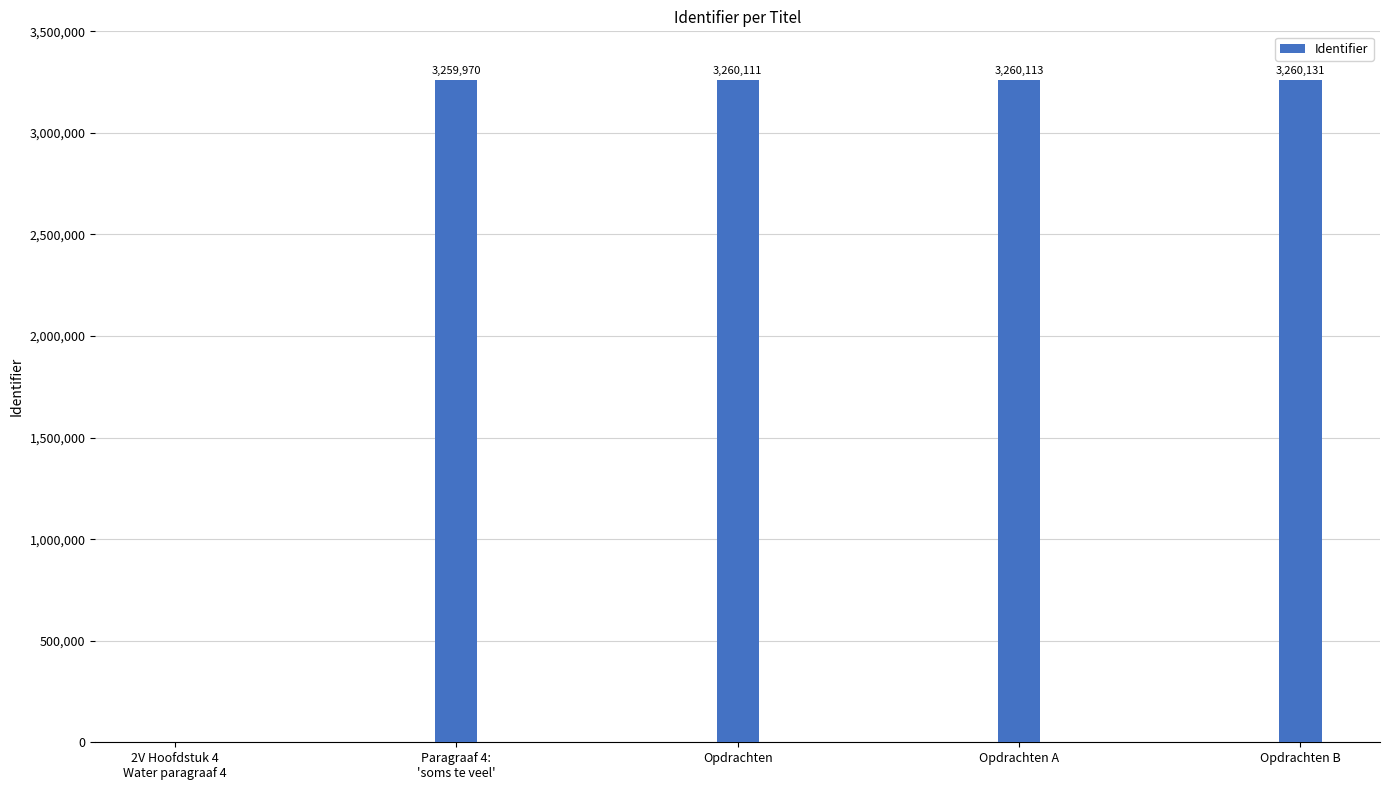

Is it true that the value at Opdrachten is 1001020?

False